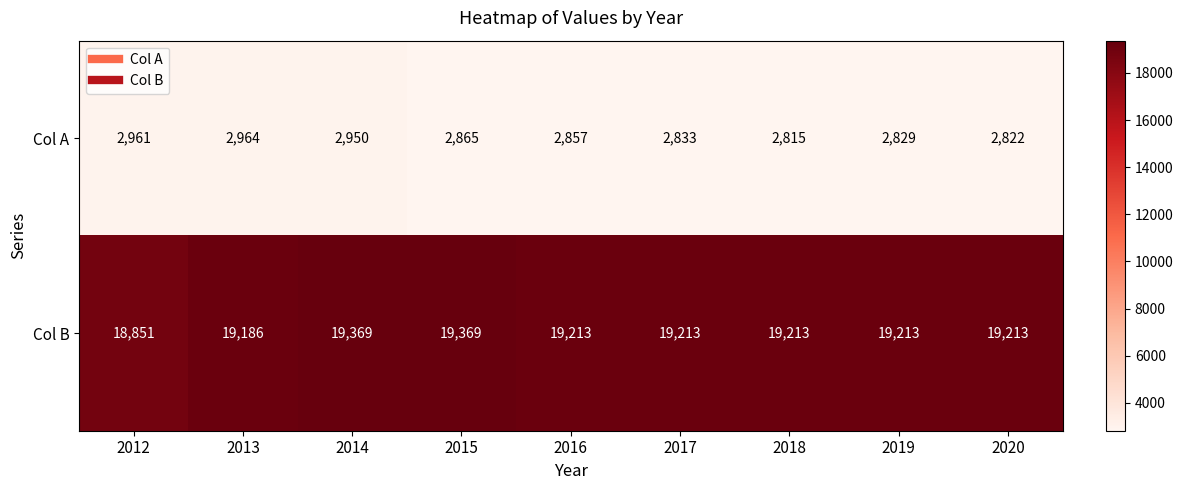

Reading left to right, extract all data points from this chart.

Col A: 2961	2964	2950	2865	2857	2833	2815	2829	2822
Col B: 18851	19186	19369	19369	19213	19213	19213	19213	19213